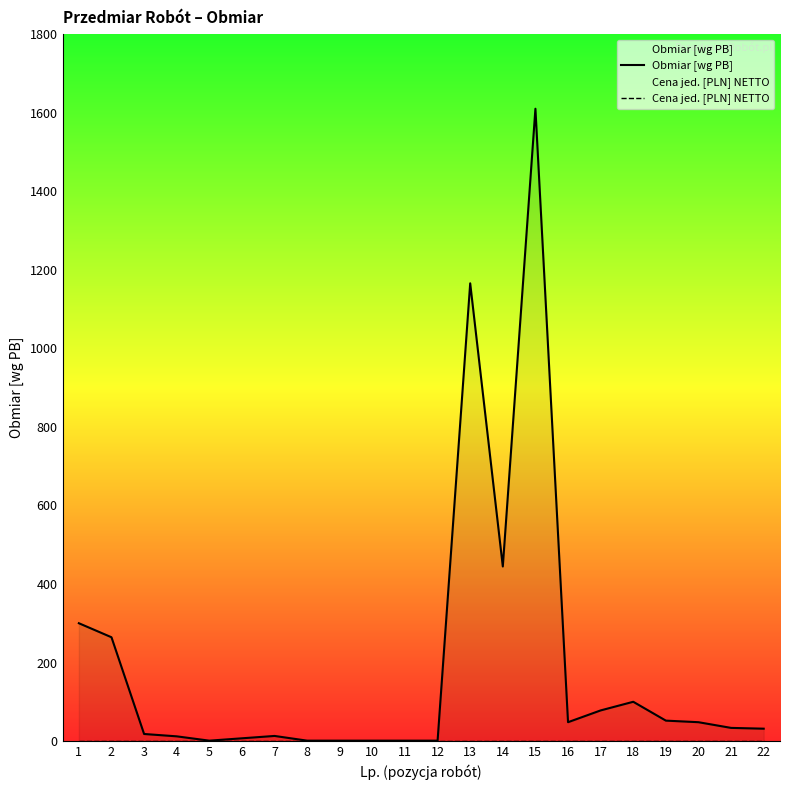

Between 7 and 9, which series saw the biggest shift?

Obmiar [wg PB]